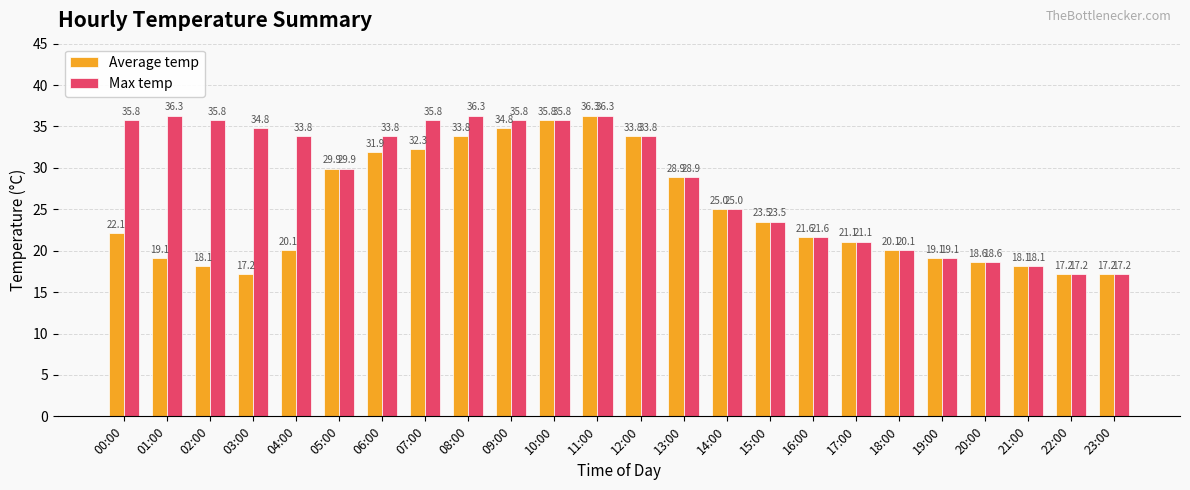

Count the number of data series in this chart.

2